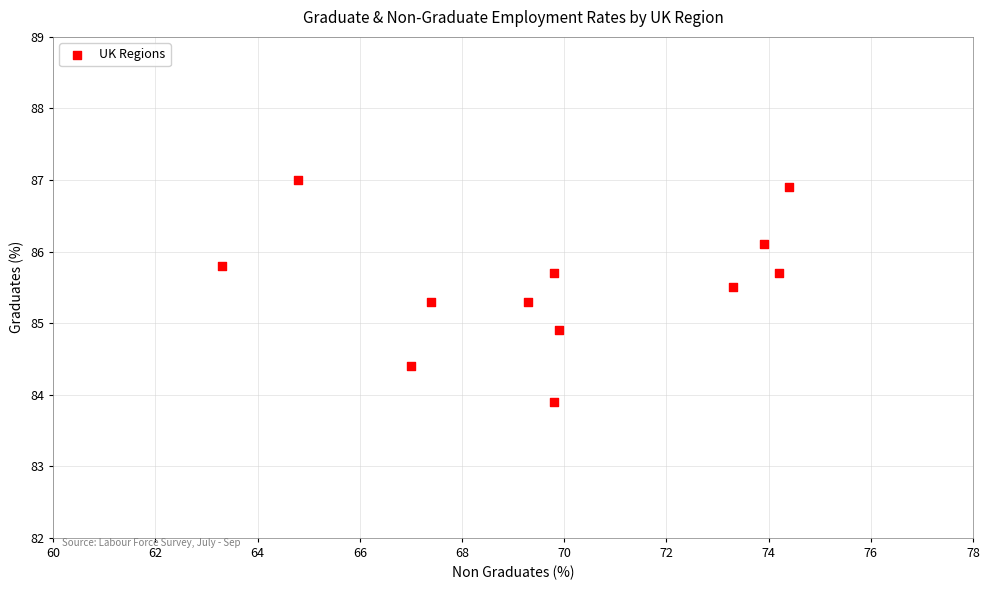

What is the range of X values (max minus min)?

11.1